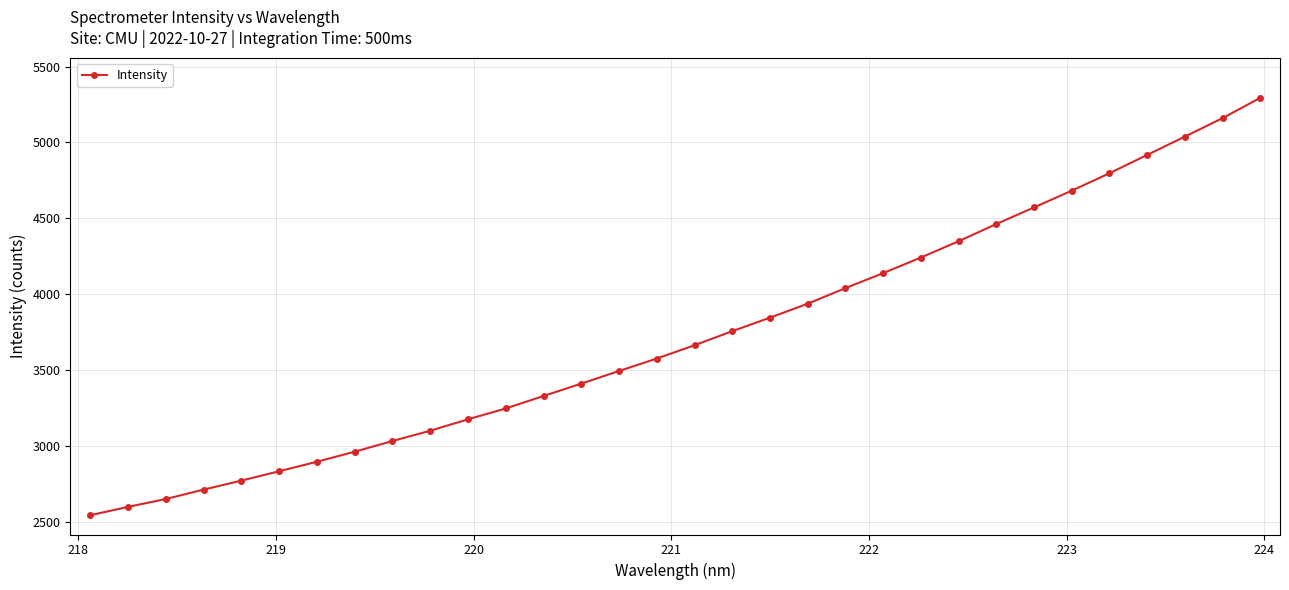

What is the value of the 17th point from the left?

3662.6